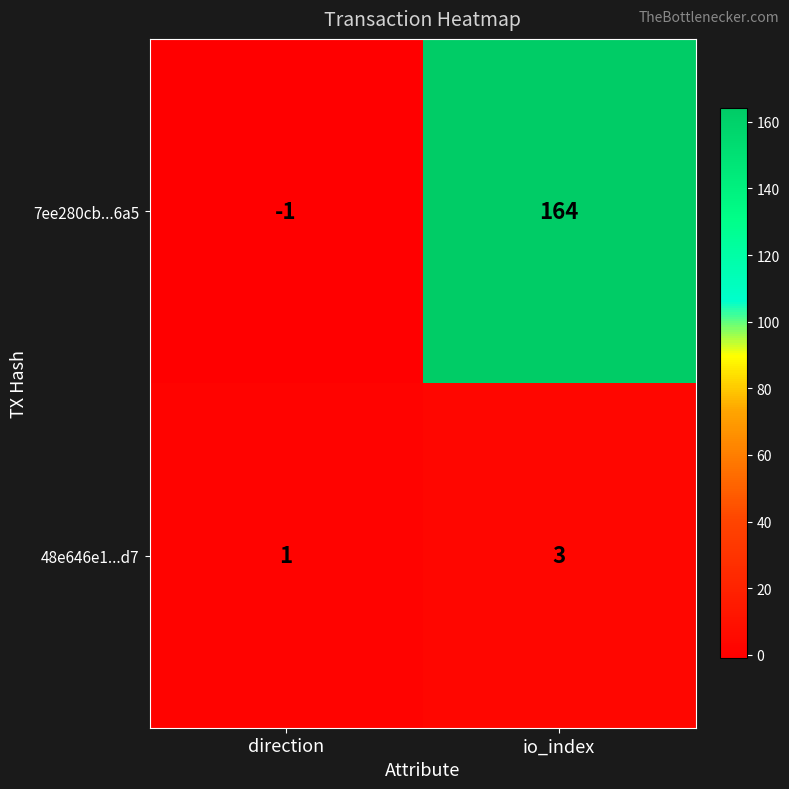

Is it true that 48e646e1...d7 equals 1 at direction?

True